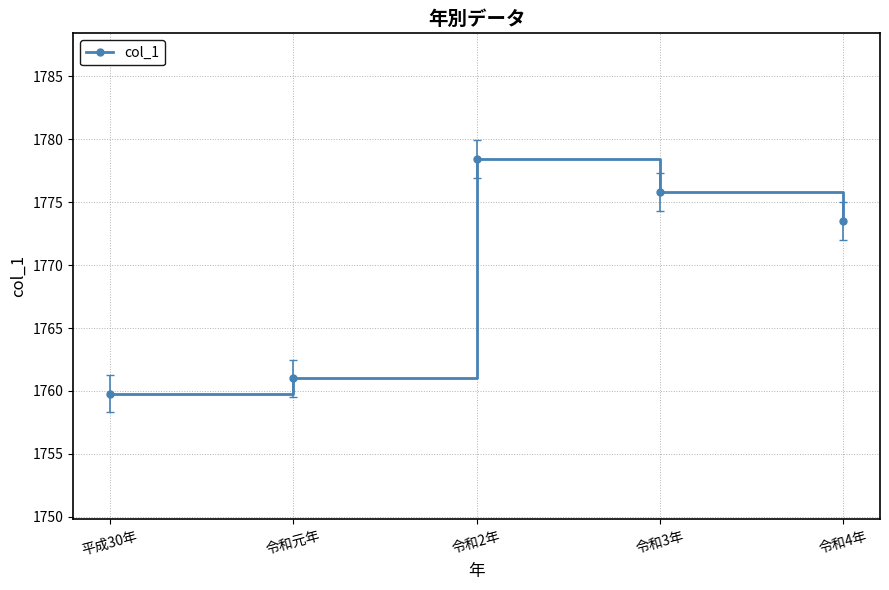

What is the ratio of the value at 令和4年 to the value at 令和3年?

1.0